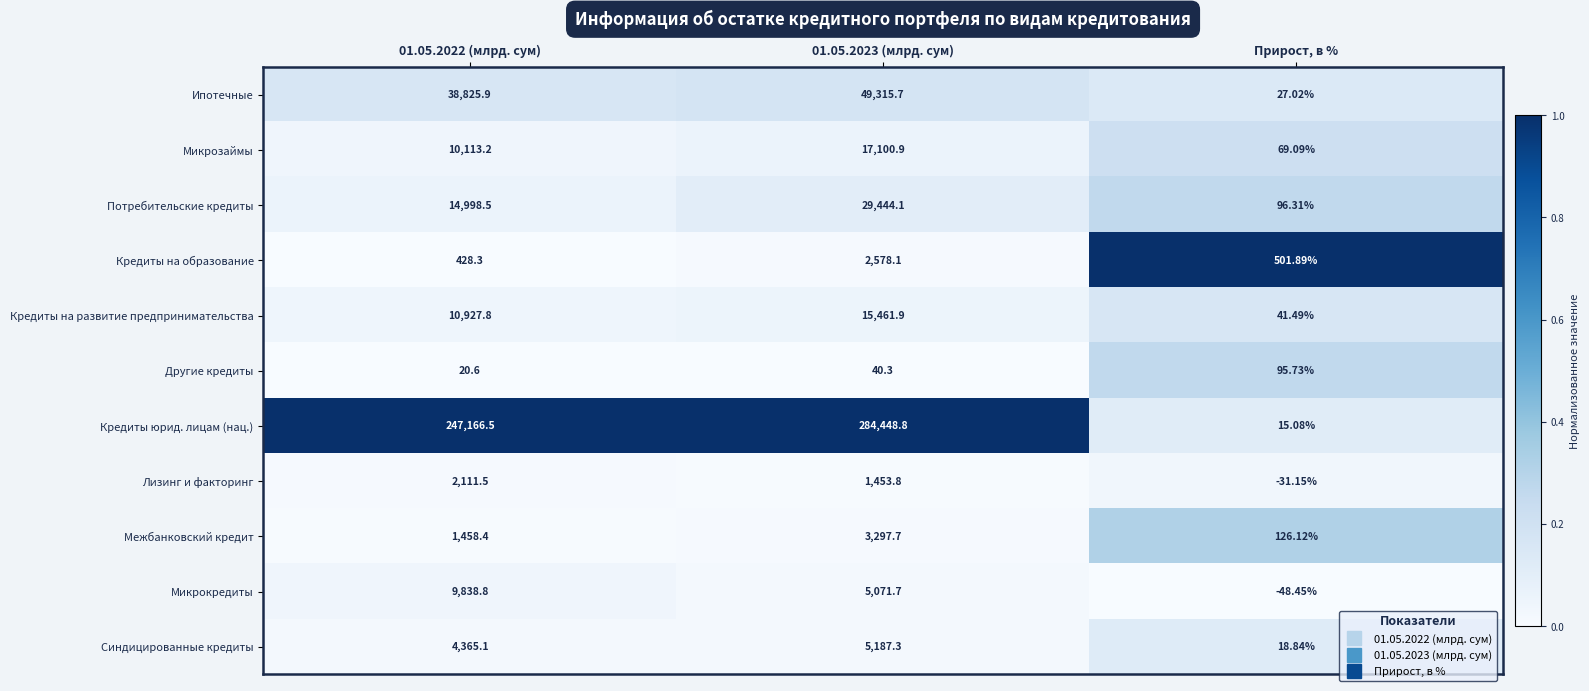

Rank the series at Прирост, в % from lowest to highest value.

Микрокредиты, Лизинг и факторинг, Кредиты юрид. лицам (нац.), Синдицированные кредиты, Ипотечные, Кредиты на развитие предпринимательства, Микрозаймы, Другие кредиты, Потребительские кредиты, Межбанковский кредит, Кредиты на образование